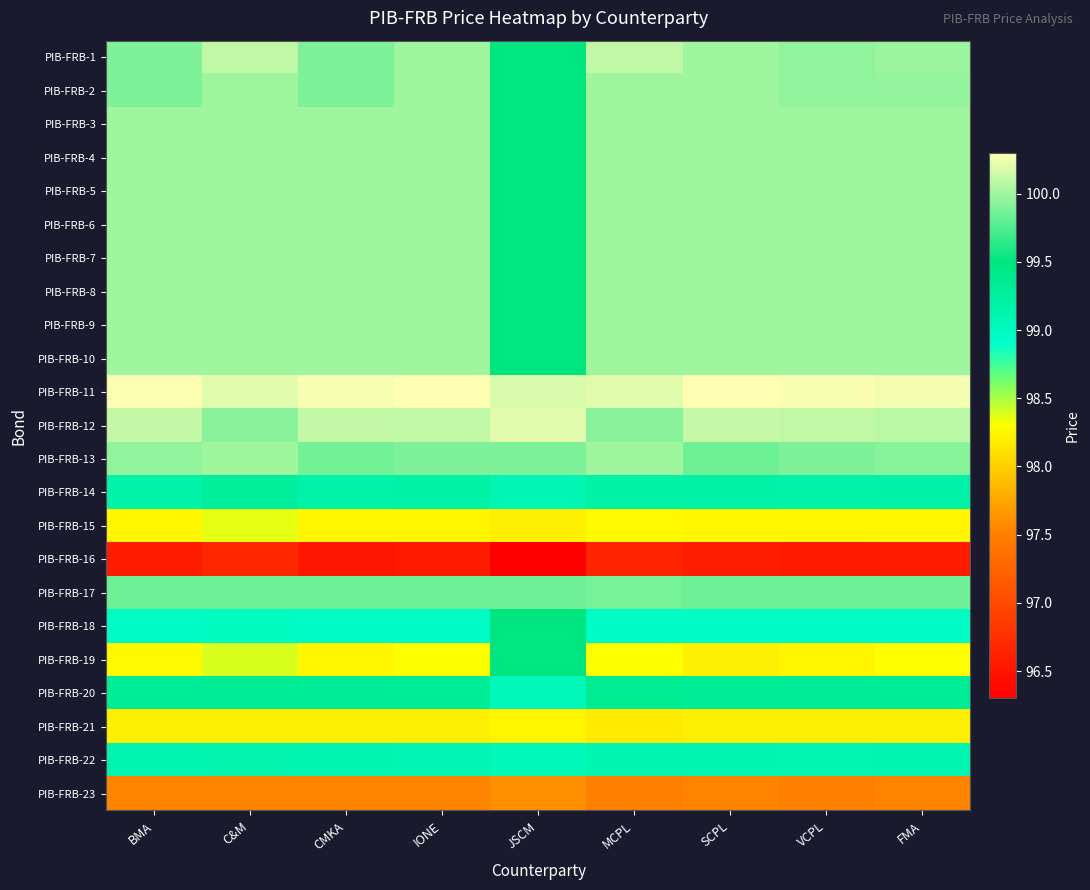

Which series has the largest range (max minus min)?

PIB-FRB-19